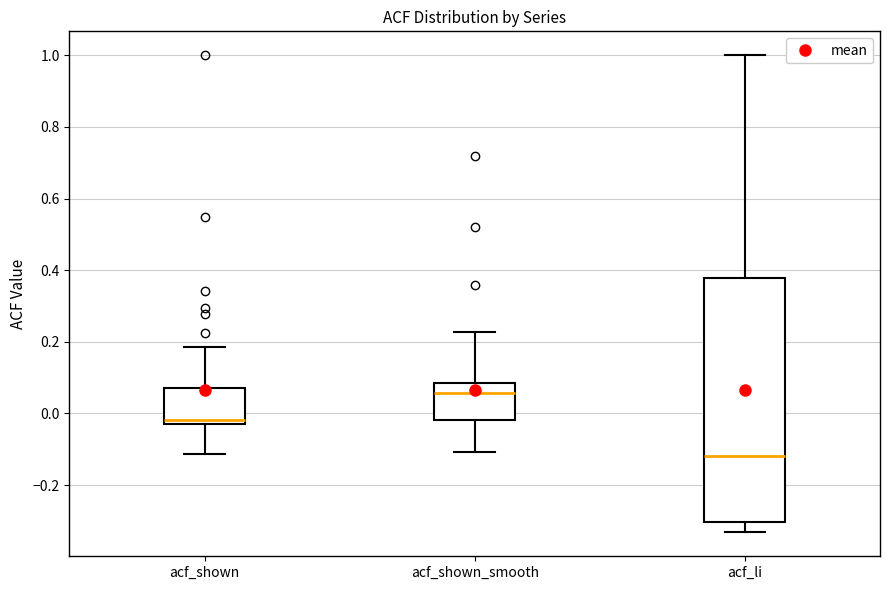

Reading left to right, transcribe this box plot: for each box, give where its median line is, the range the box spans, and where its two whiskers end, as read against the y-axis. The values are not printed on the chart, so give them approximately, as read against the axis.

acf_shown: median -0.02 (just above the box's lower edge), box -0.02 to 0.08, whiskers -0.12 to 0.18
acf_shown_smooth: median 0.06, box -0.02 to 0.08, whiskers -0.10 to 0.22
acf_li: median -0.12, box -0.30 to 0.38, whiskers -0.34 to 1.00